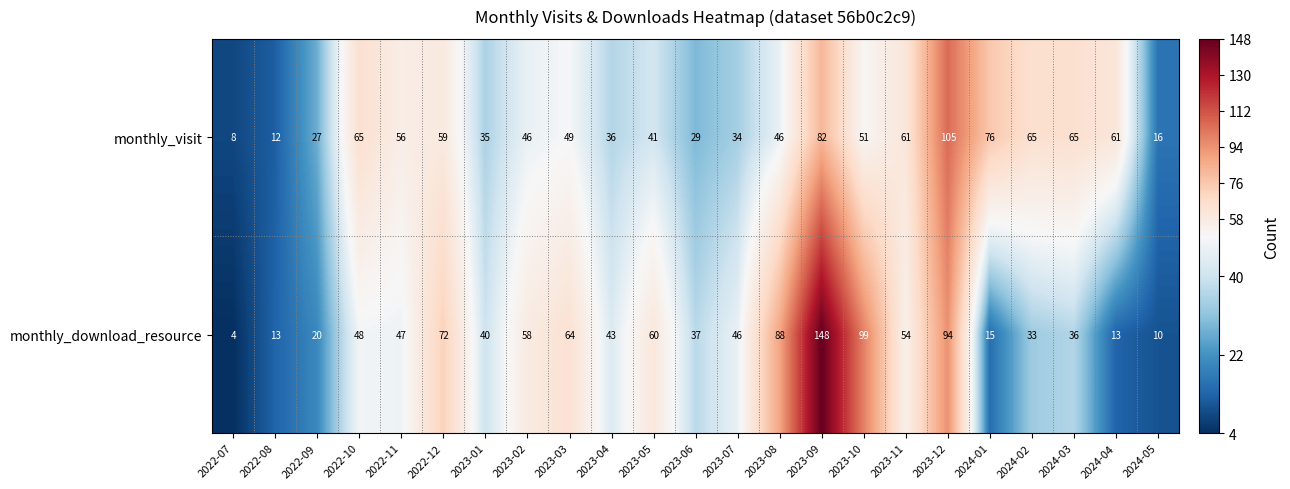

What is the spread (max minus min) of values at 2024-03?

29